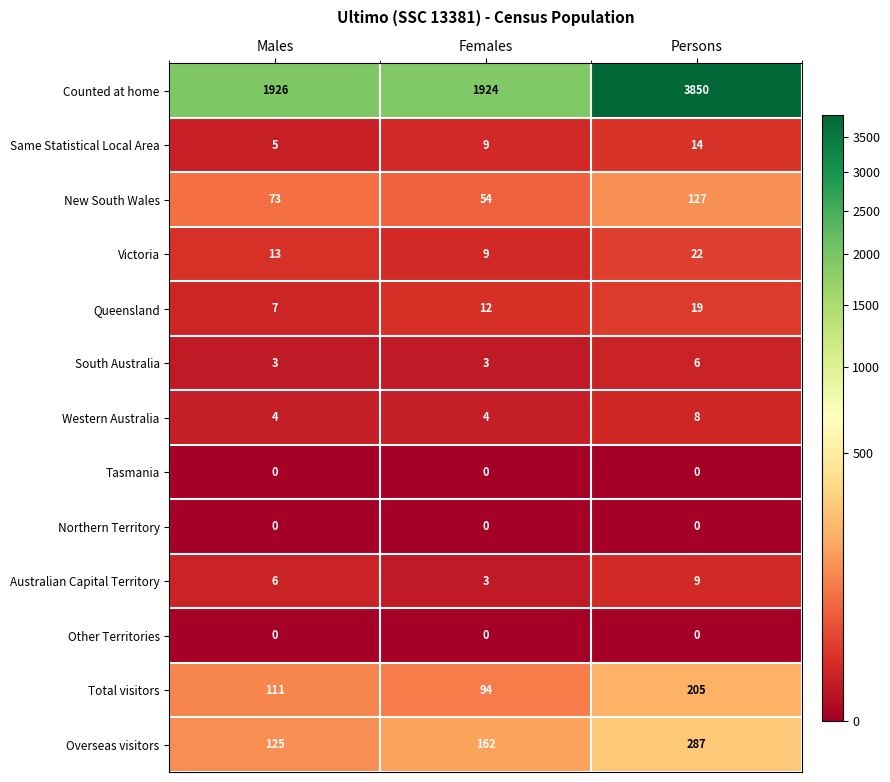

Which category has the highest value in the Counted at home series?

Persons